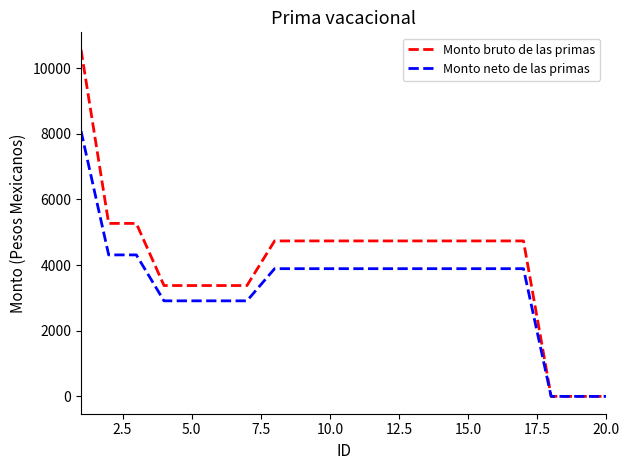

List the series in order of their overall mean, lowest first.

Monto neto de las primas, Monto bruto de las primas